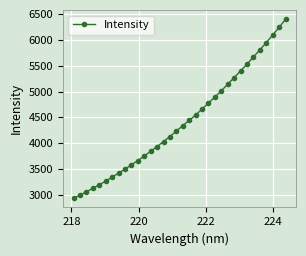

What is the value of the 9th point from the left?

3500.5